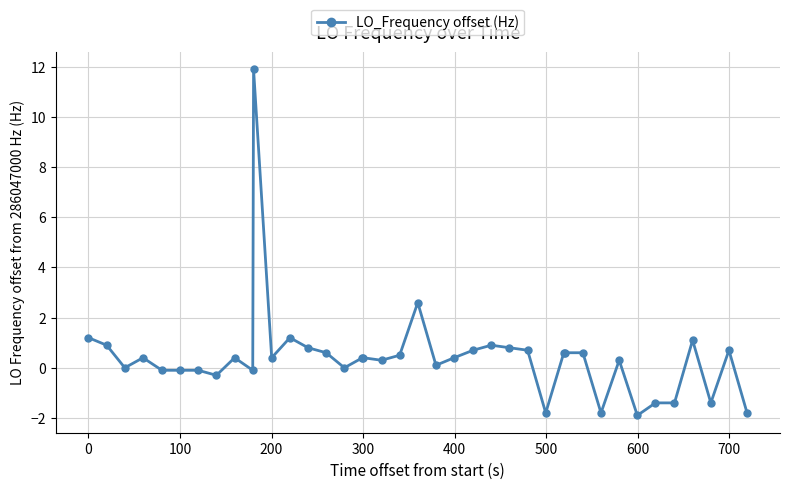

Count the number of categories in the chart.

40